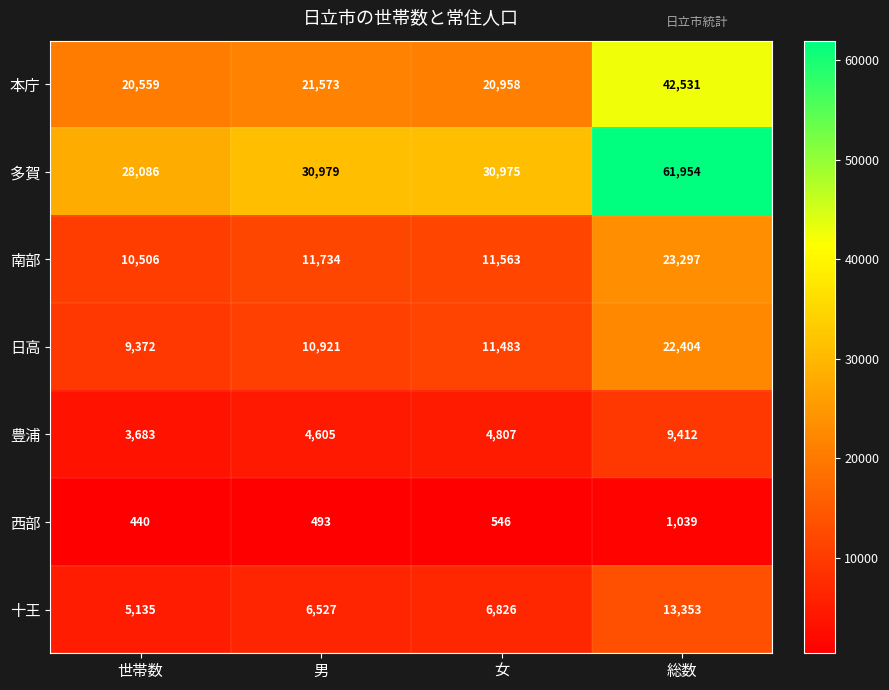

List the series in order of their peak value, lowest first.

西部, 豊浦, 十王, 日高, 南部, 本庁, 多賀